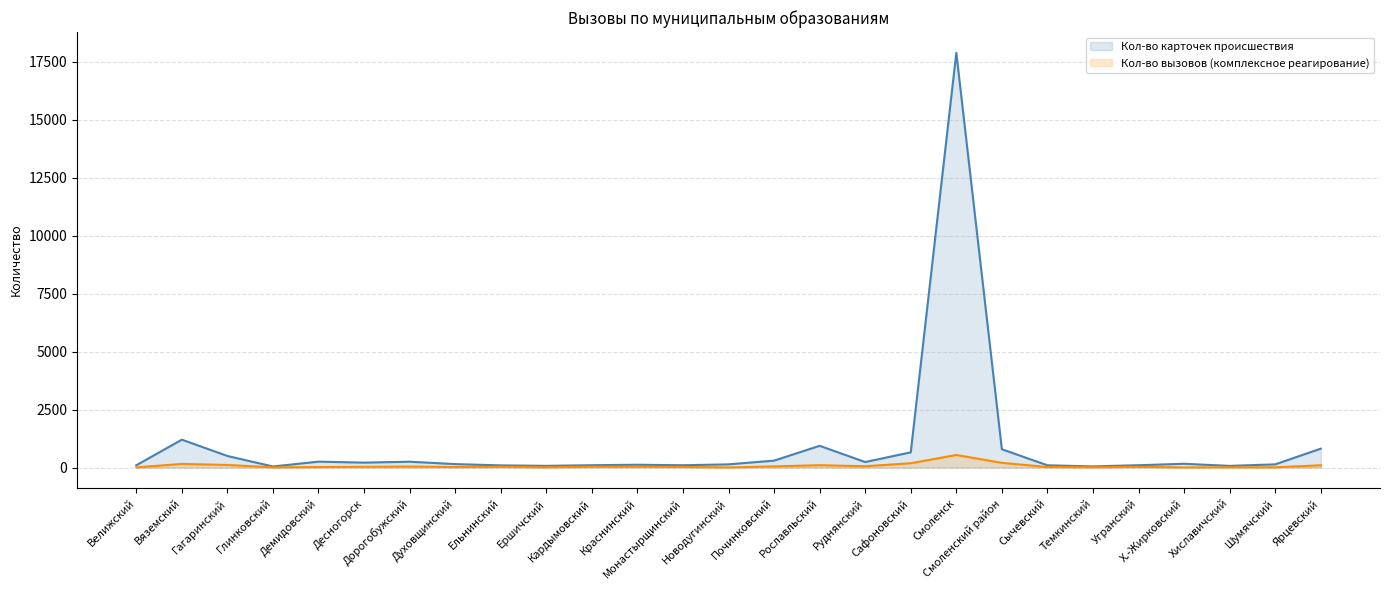

Is it true that Кол-во вызовов (комплексное реагирование) equals 142 at Рославльский?

False